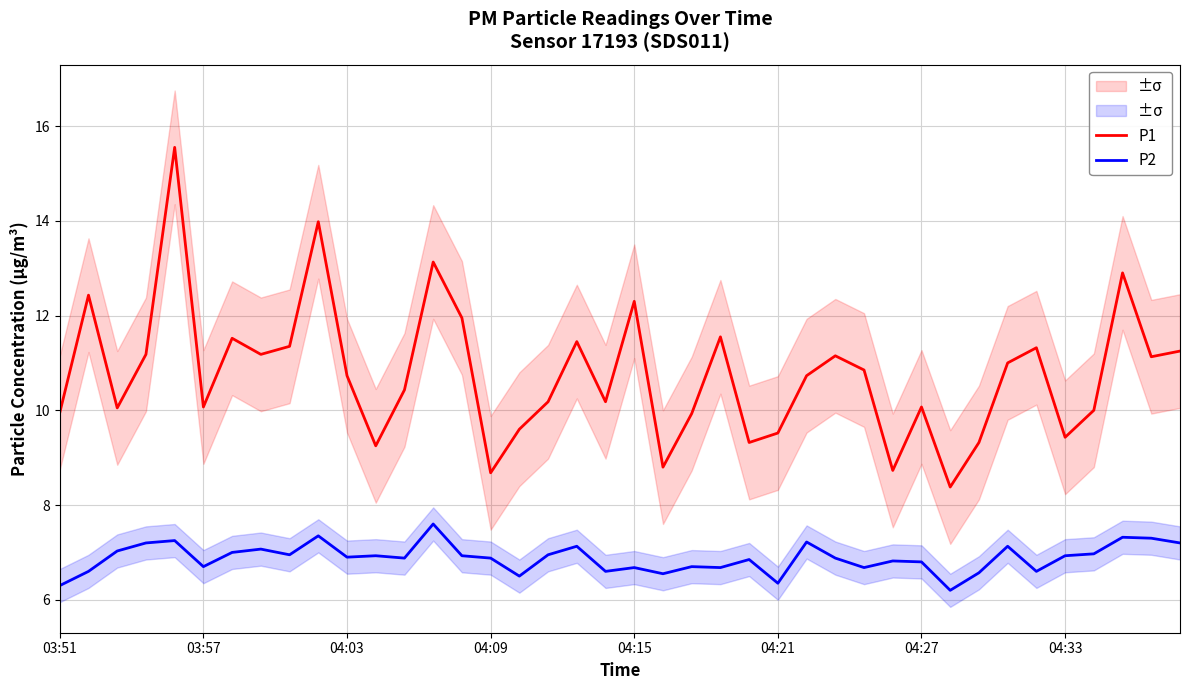

Is it true that P1 equals 3.3 at 14?

False